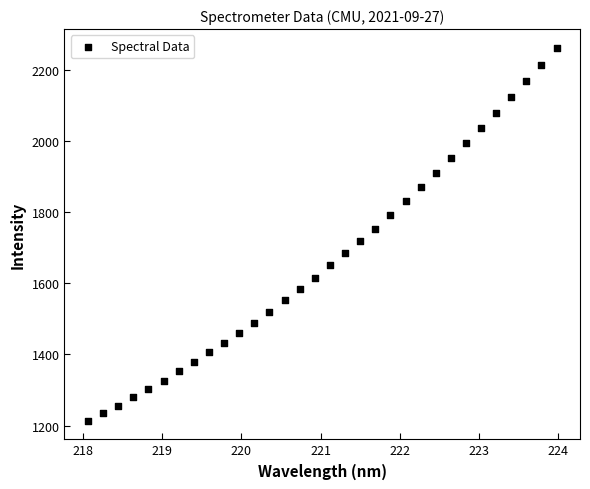

What is the range of X values (max minus min)?

5.9